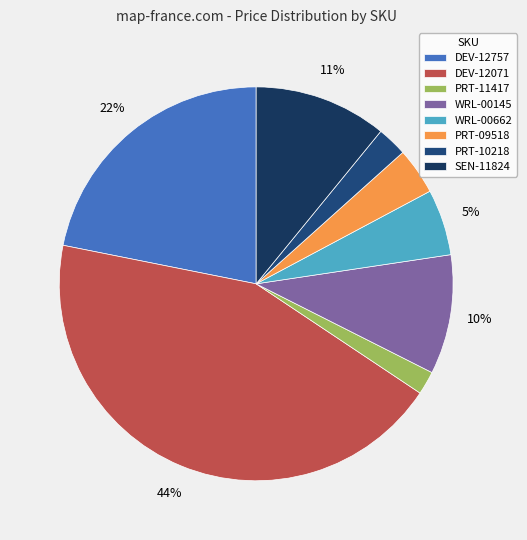

Count the number of slices in the pie.

8